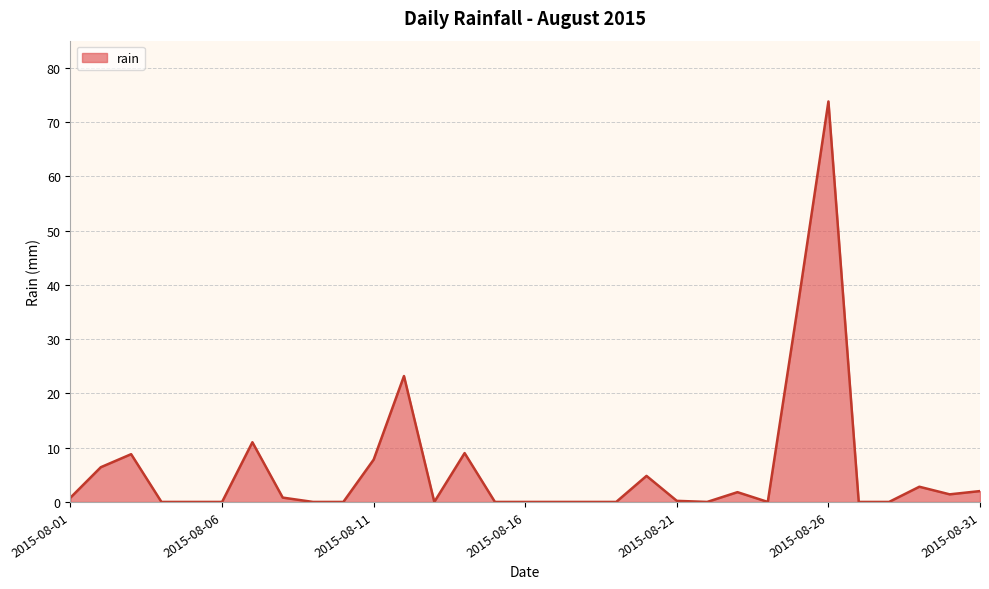

What is the difference between the maximum and minimum values?

73.8